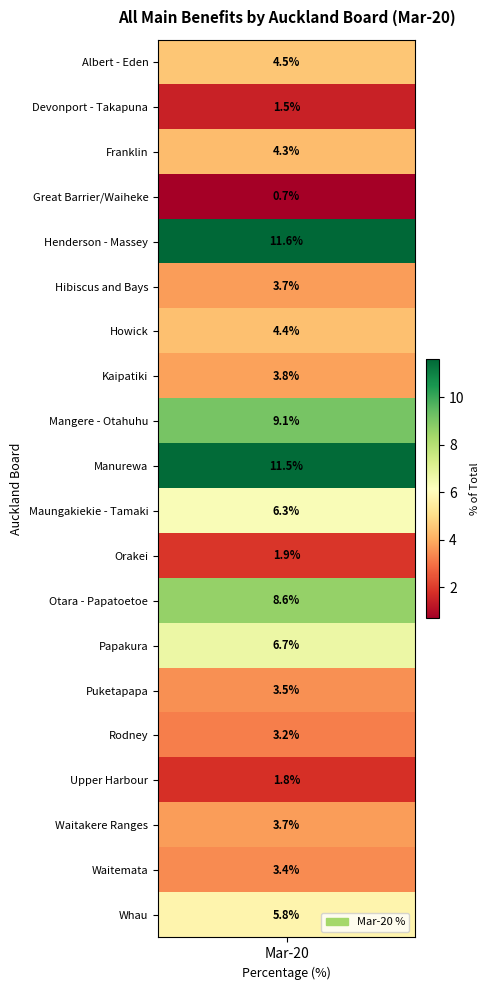

What is the greatest value displayed?

11.6